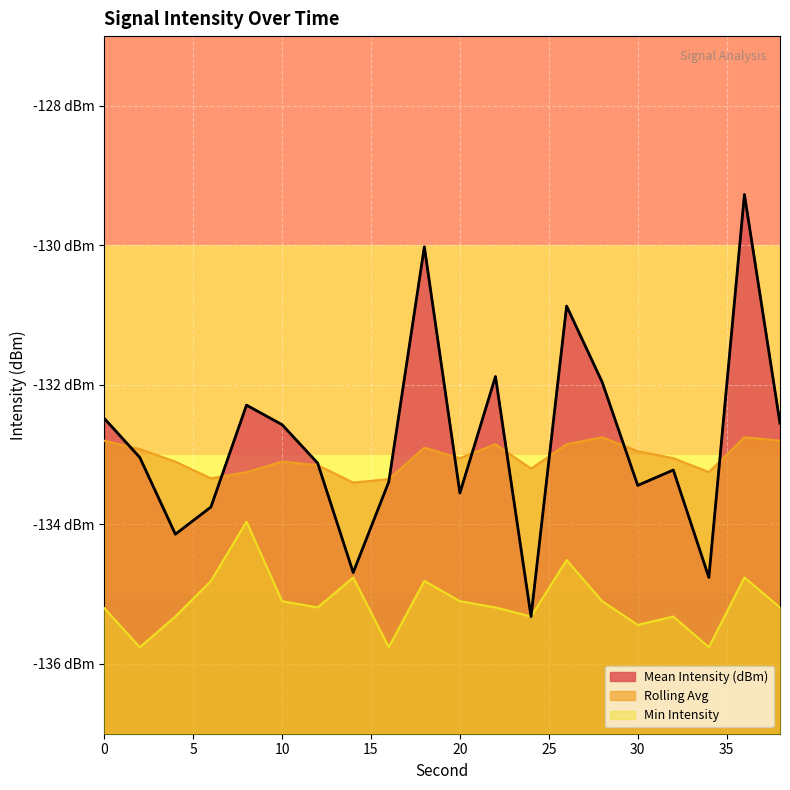

How many values in the Rolling Avg series are below -133?

11